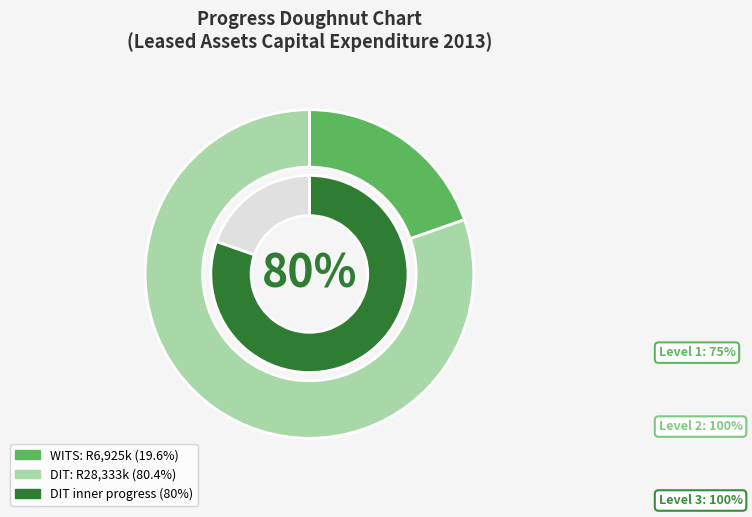

The UNIVERSITY OF THE WITWATERSRAND slice represents 20% of the pie. True or false?

True